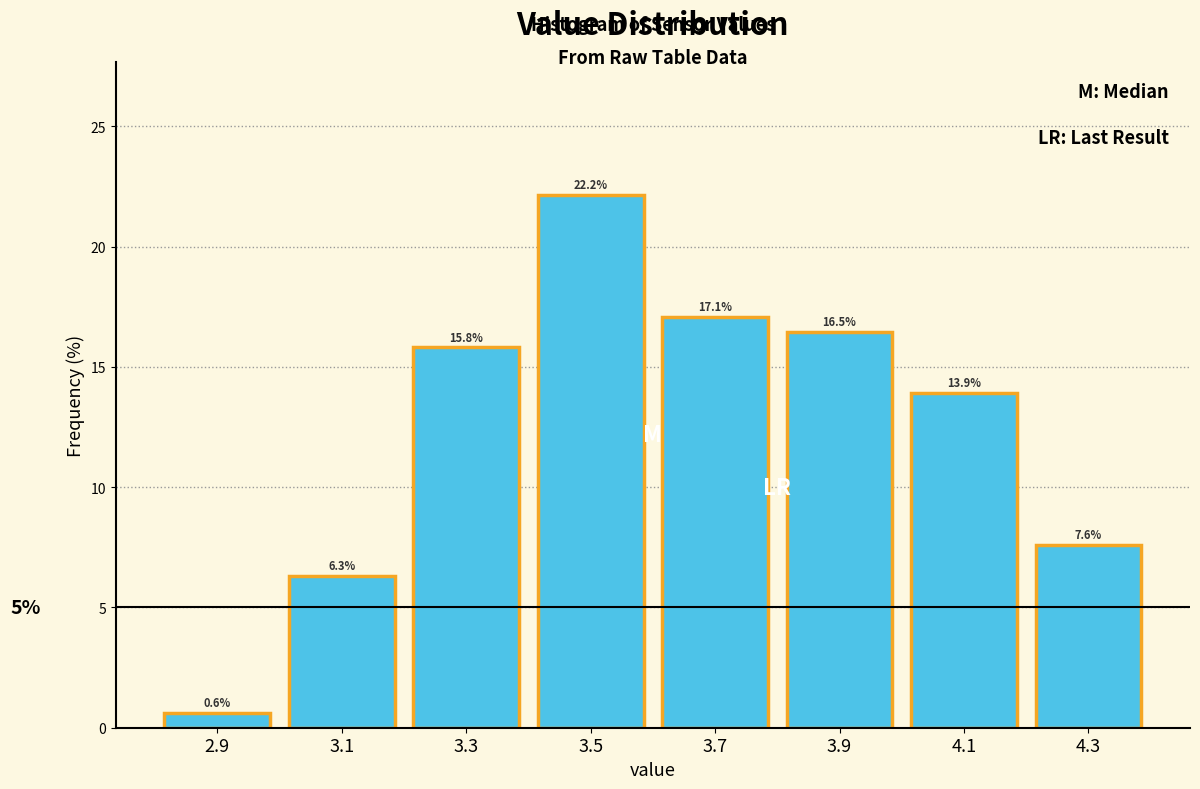

What is the height of the bar covering 3.4 to 3.6 on the x-axis?

22.2